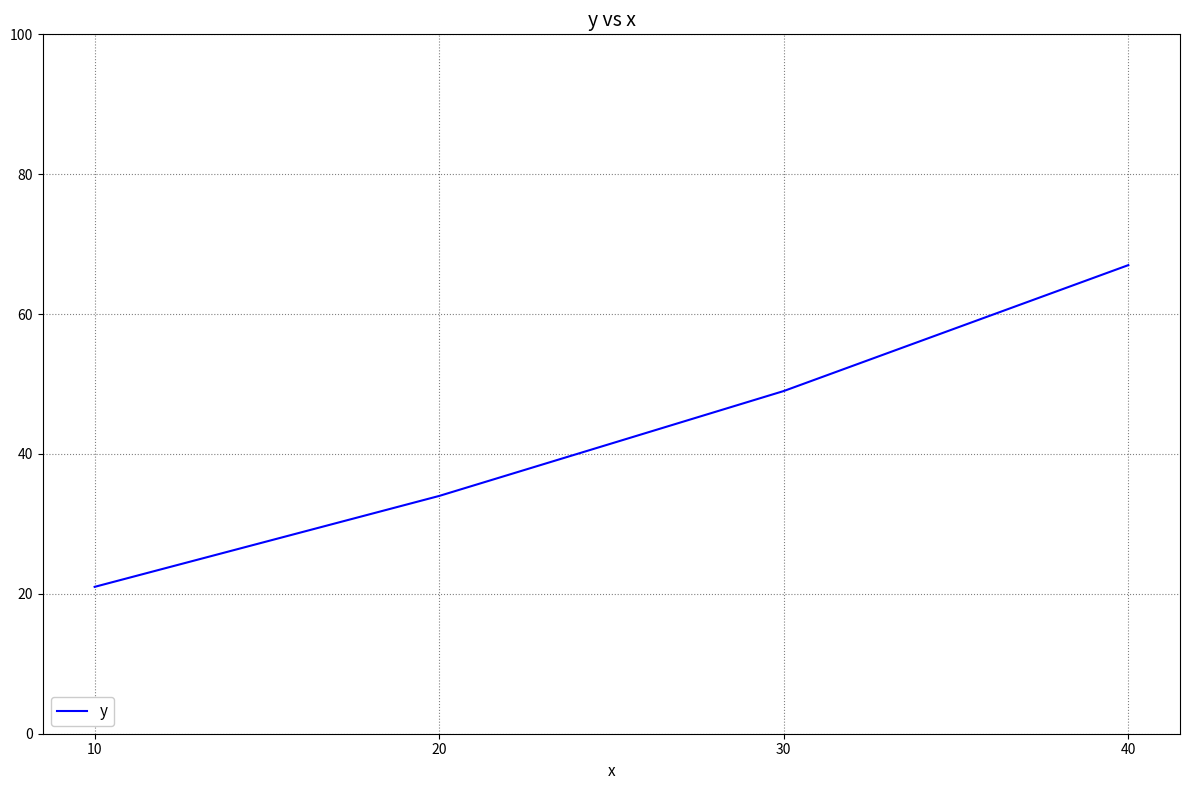

What is the smallest value displayed?

21